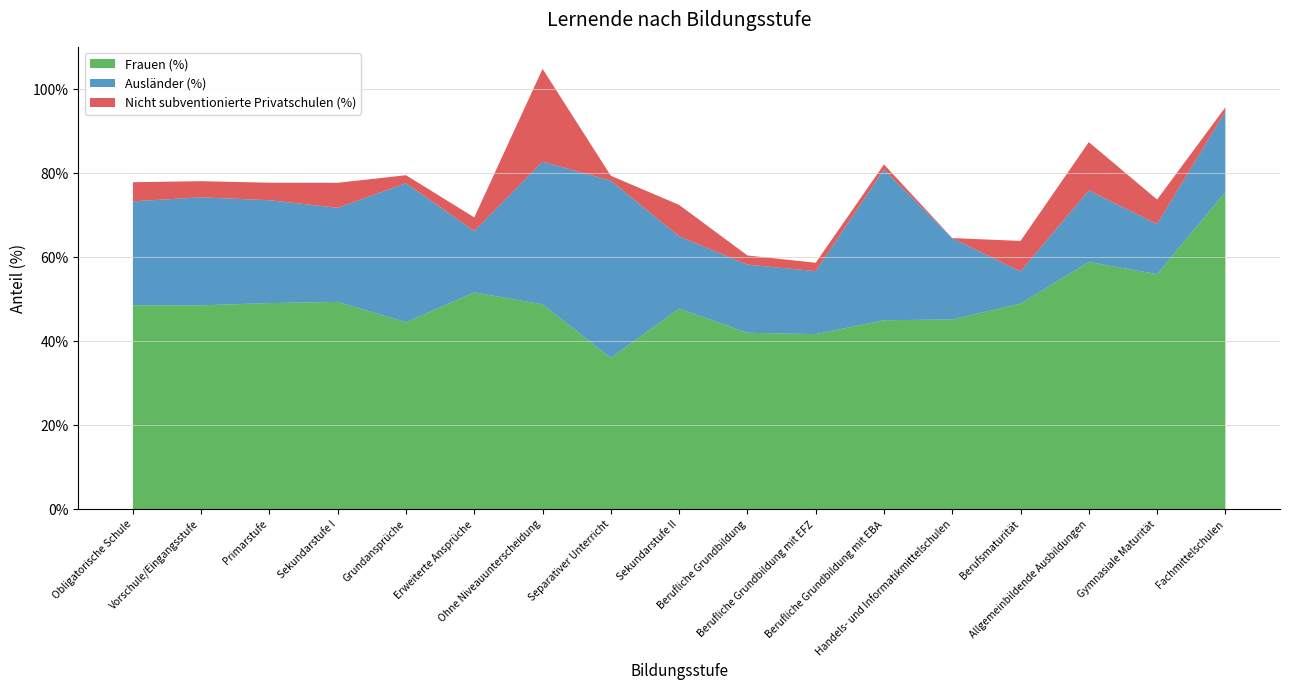

Reading left to right, extract all data points from this chart.

Frauen (%): 48.6	48.6	49.1	49.4	44.5	51.6	48.8	36.0	47.8	42.0	41.7	45.0	45.2	49.0	58.9	56.0	75.5
Ausländer (%): 24.7	25.7	24.5	22.4	33.1	14.6	34.0	42.2	17.2	16.2	15.0	35.9	19.3	7.7	17.0	11.9	19.2
Nicht subventionierte Privatschulen (%): 4.6	3.8	4.2	6.0	1.9	3.3	22.1	1.2	7.5	2.2	2.0	1.2	0.1	7.2	11.5	5.8	1.0